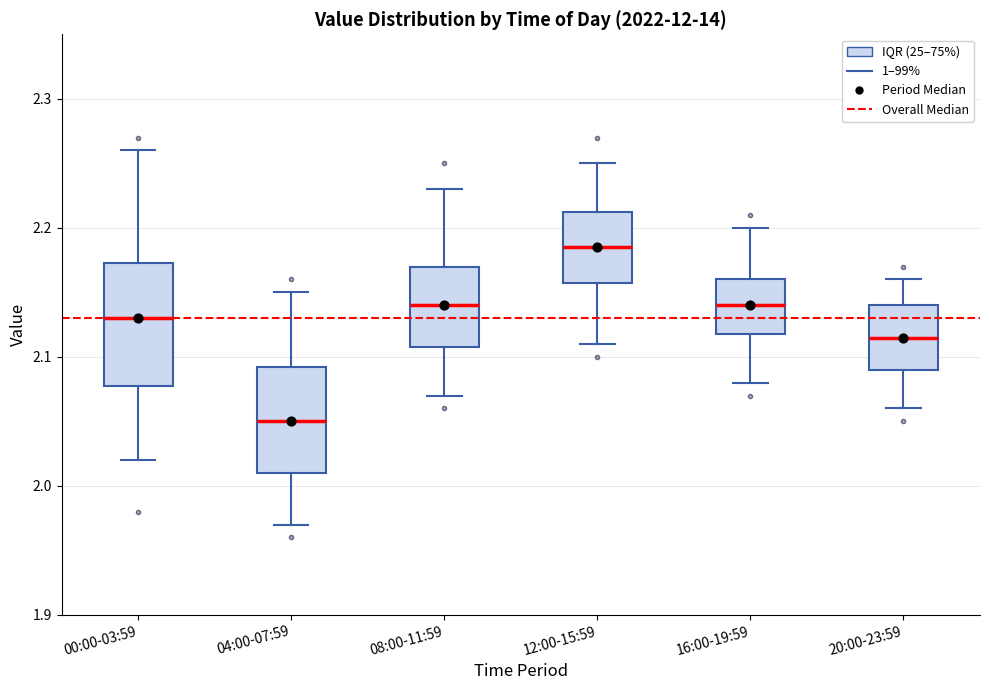

Reading left to right, read every box against the y-axis: the position of its median line, the range the box covers, and the ends of its whiskers. The values are not printed on the chart, so give them approximately, as read against the axis.

00:00-03:59: median 2.13, box 2.08 to 2.17, whiskers 2.02 to 2.26
04:00-07:59: median 2.05, box 2.01 to 2.09, whiskers 1.97 to 2.15
08:00-11:59: median 2.14, box 2.11 to 2.17, whiskers 2.07 to 2.23
12:00-15:59: median 2.19, box 2.16 to 2.21, whiskers 2.11 to 2.25
16:00-19:59: median 2.14, box 2.12 to 2.16, whiskers 2.08 to 2.20
20:00-23:59: median 2.12, box 2.09 to 2.14, whiskers 2.06 to 2.16